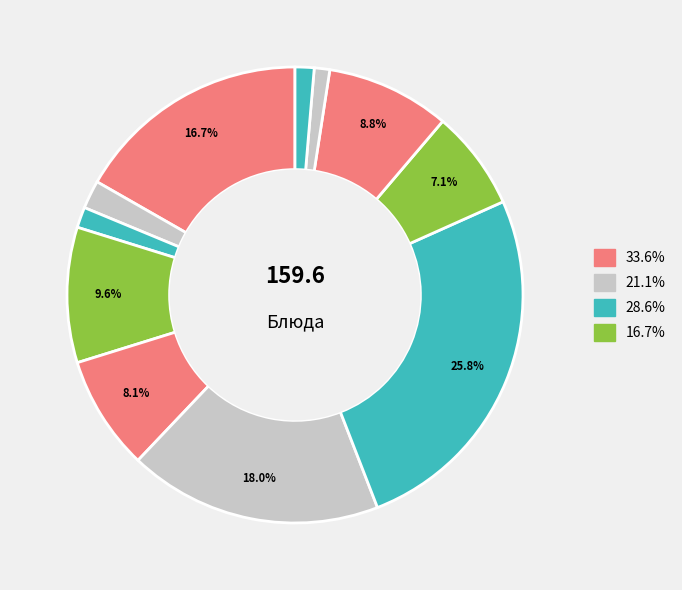

Count the number of slices in the pie.

11